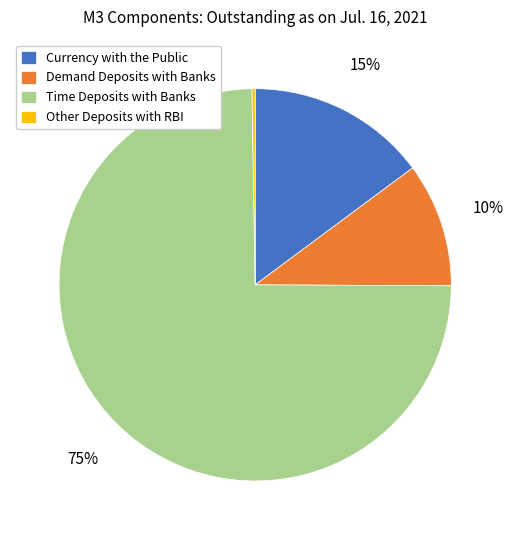

Which slice is the largest?

Time Deposits with Banks